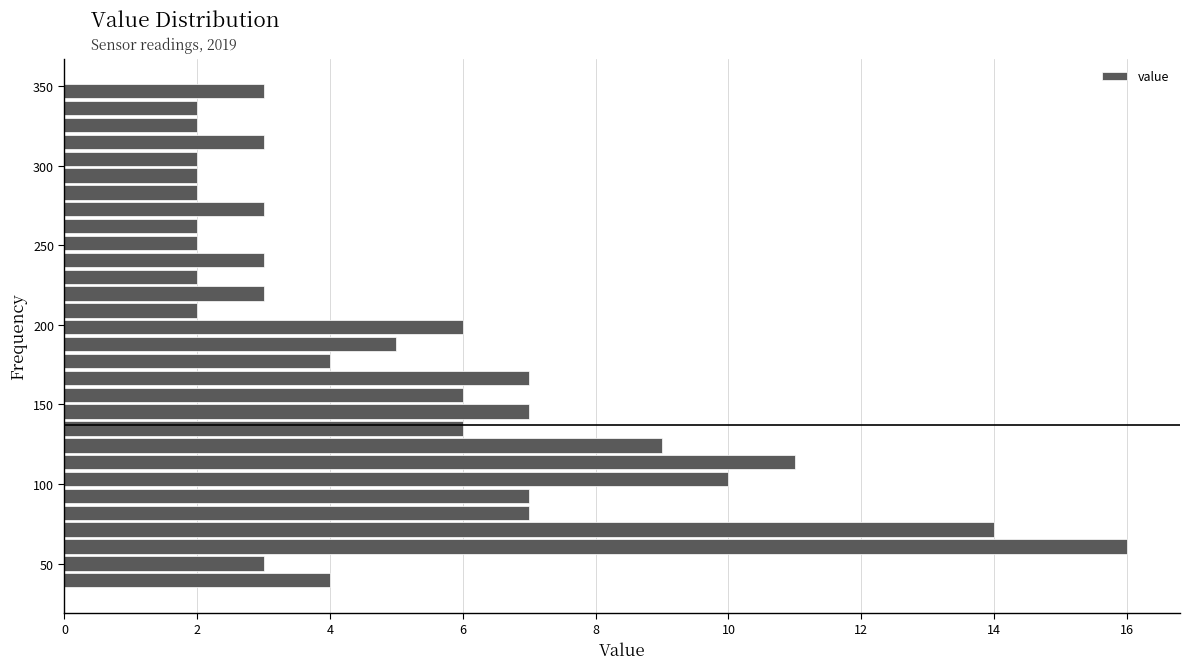

Read against the y-axis, roughly where is the centre of the longest bar?

60